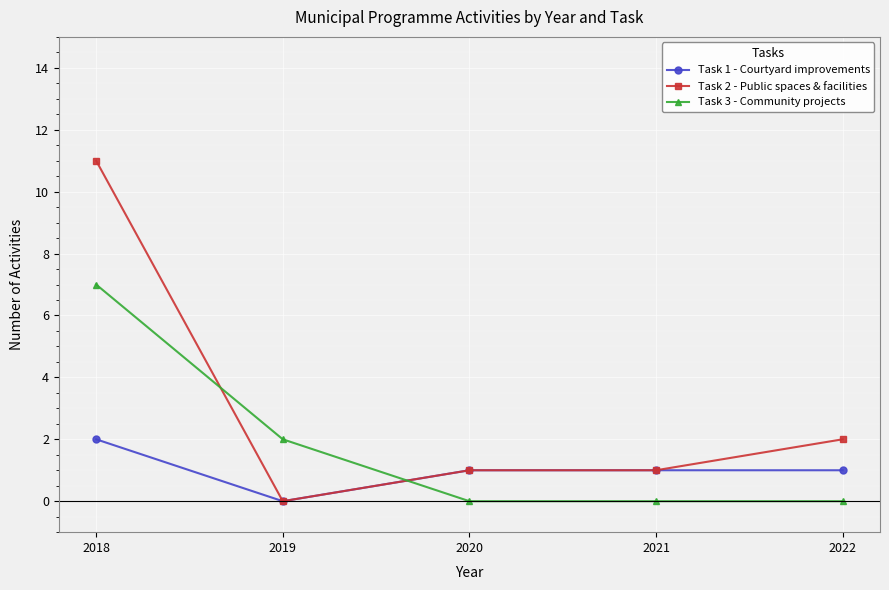

Which series changed the most between 2018 and 2019?

Task 2 - Public spaces & facilities